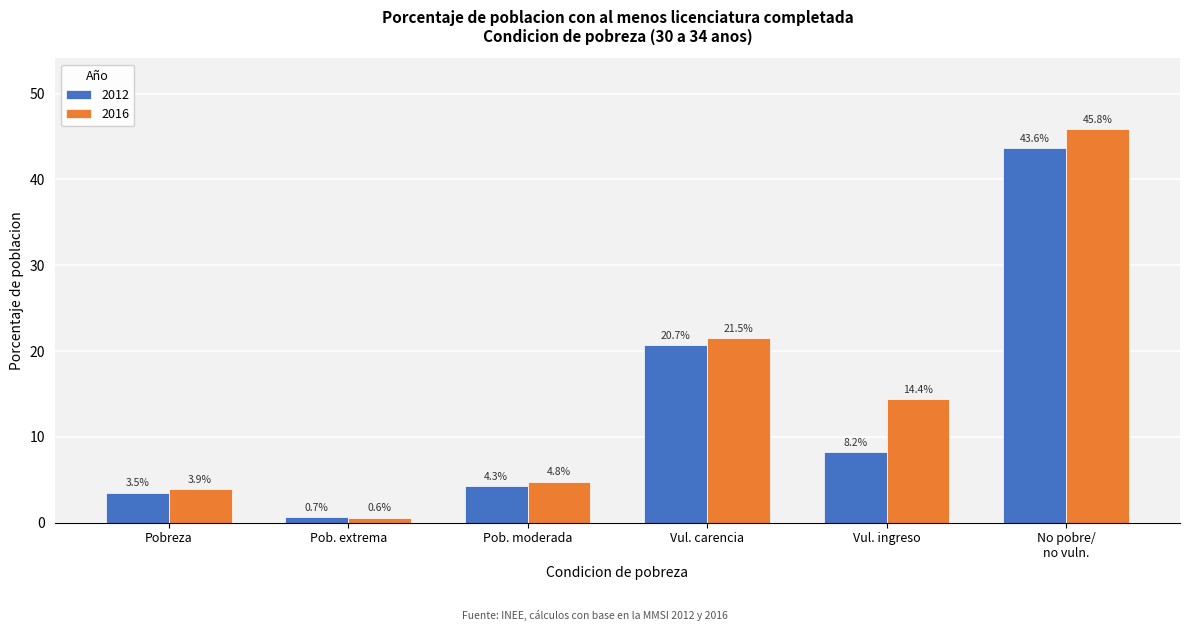

Reading left to right, extract all data points from this chart.

2012: 3.5	0.7	4.3	20.7	8.2	43.6
2016: 3.9	0.6	4.8	21.5	14.4	45.8